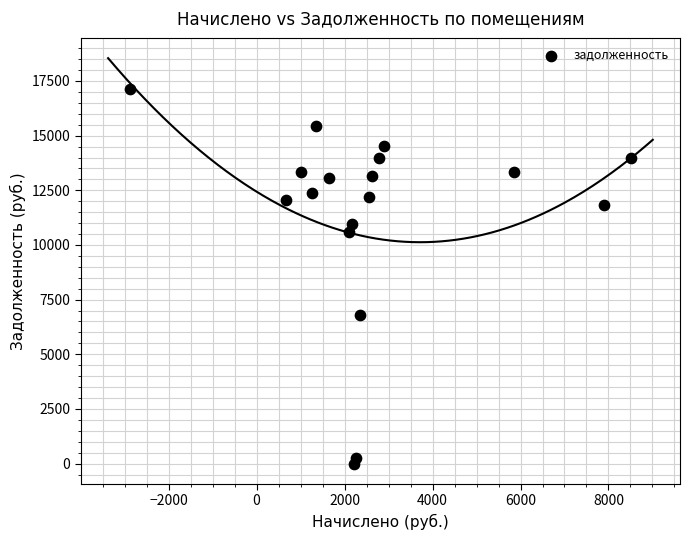

What is the range of X values (max minus min)?

11382.8